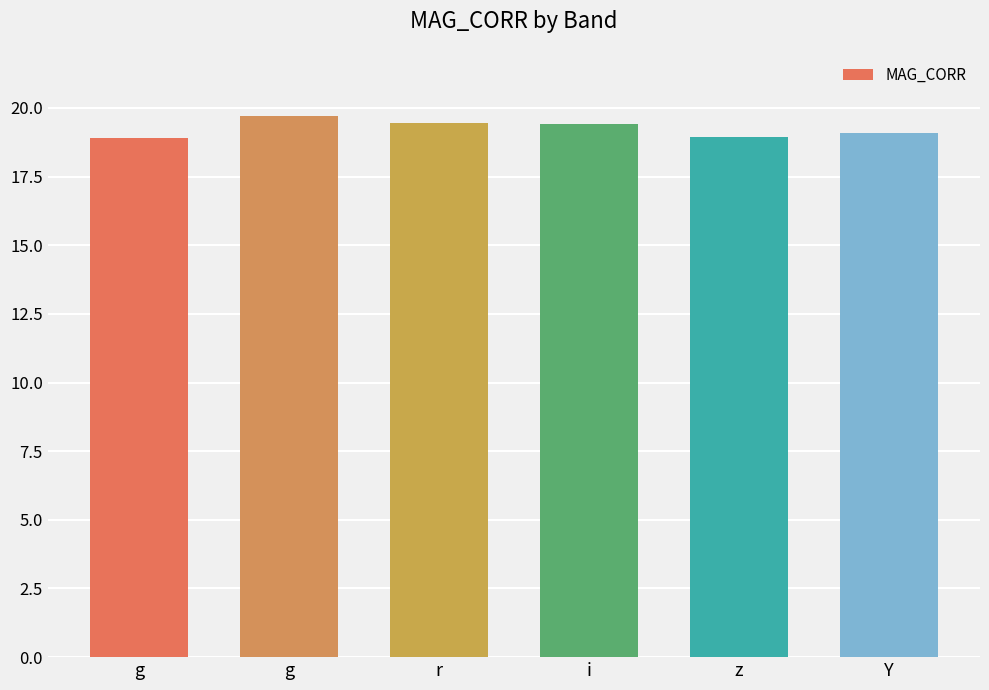

How many series are shown in this chart?

1